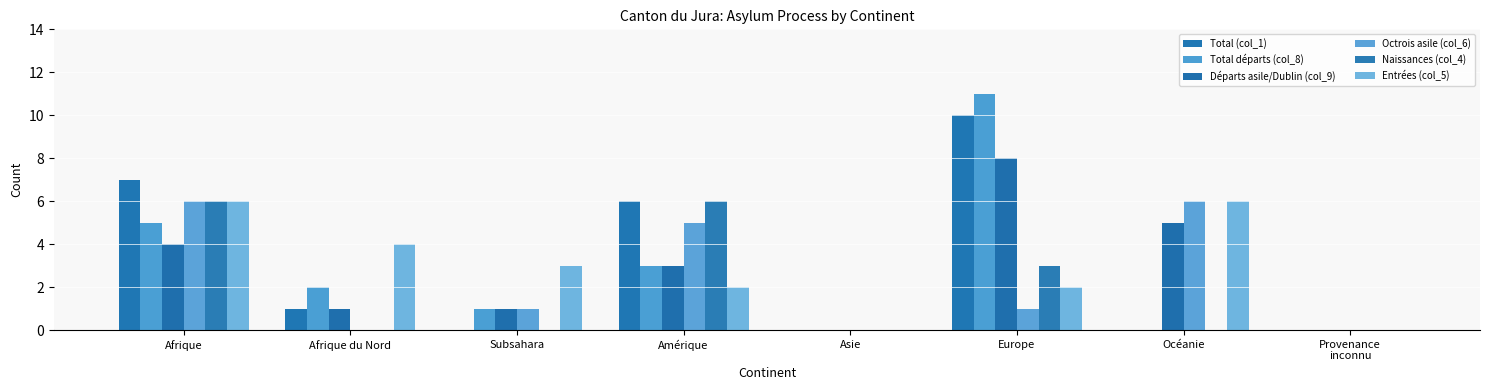

What is the difference between the maximum and minimum values in the Naissances (col_4) series?

6